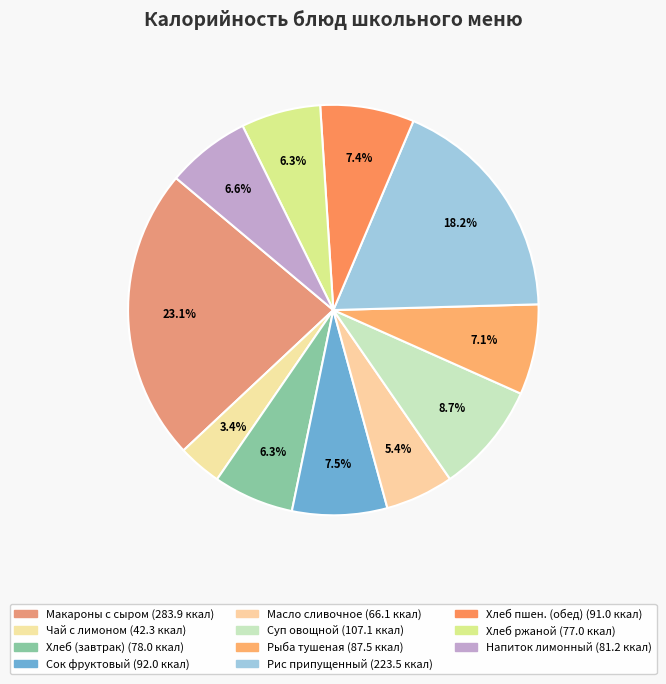

How many slices are in this pie chart?

11